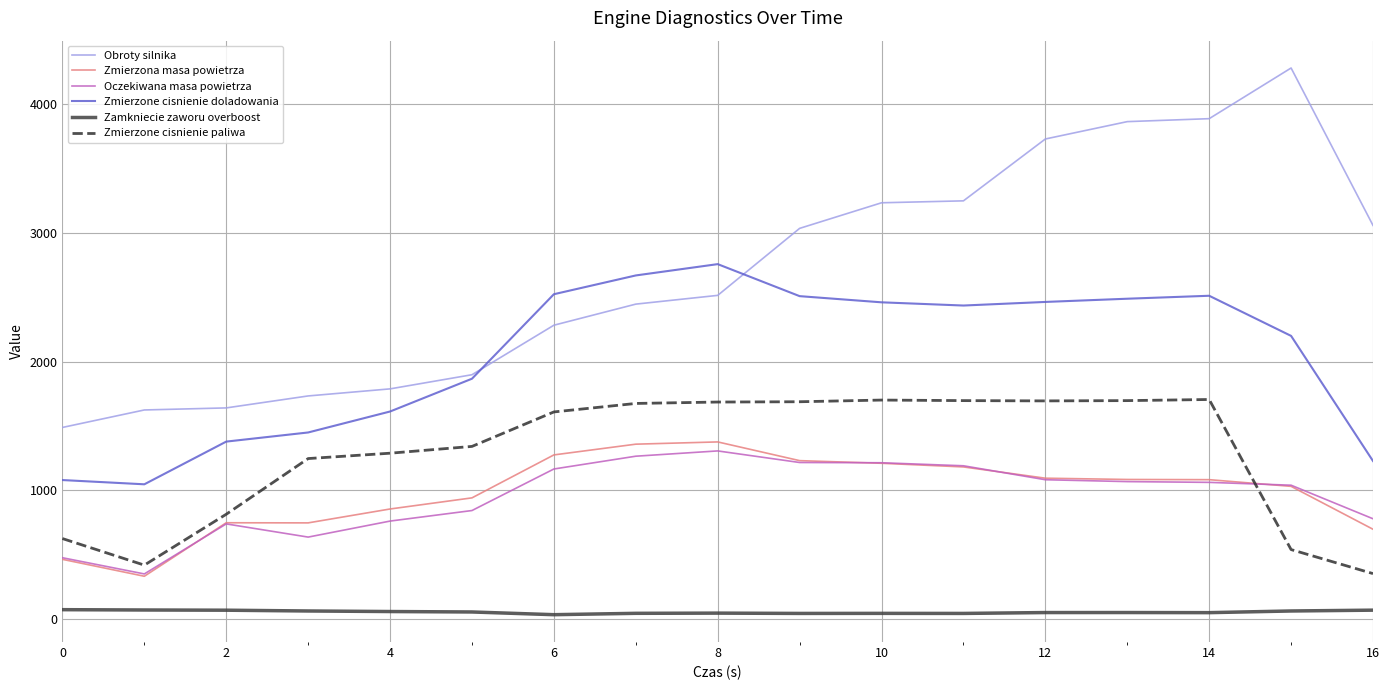

True or false: Zamkniecie zaworu overboost and Oczekiwana masa powietrza cross at least once.

False